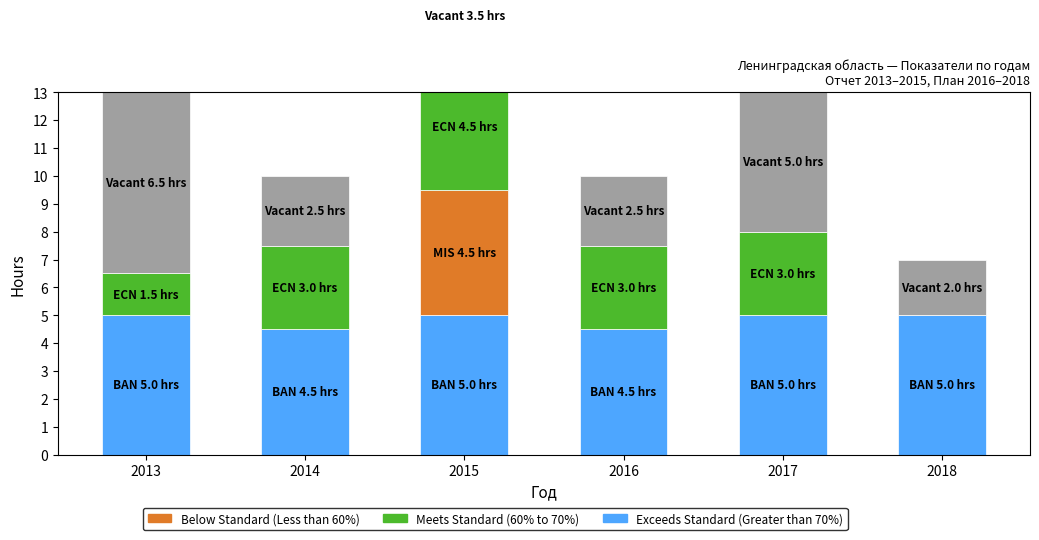

Between 2017 and 2018, which is larger?

2017